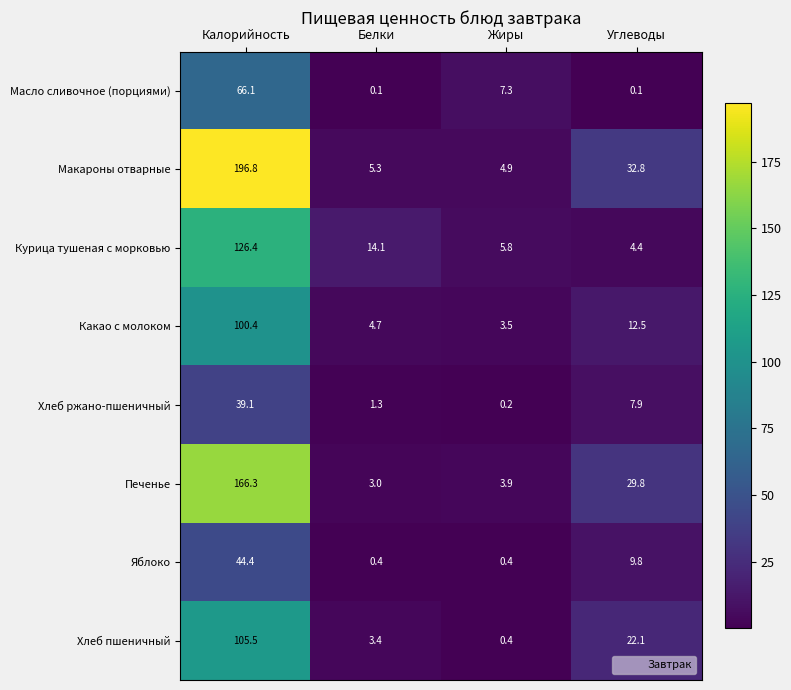

At which category is the sum across all series the highest?

Калорийность